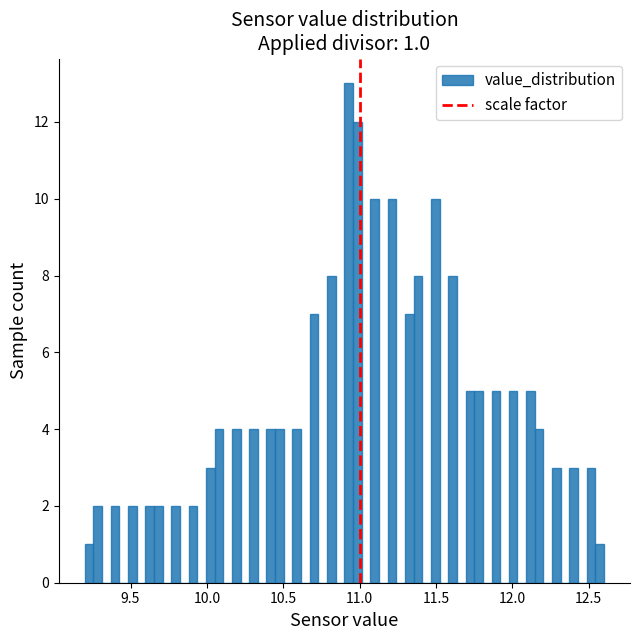

Read against the x-axis, roughly where is the centre of the tallest bar?

10.95